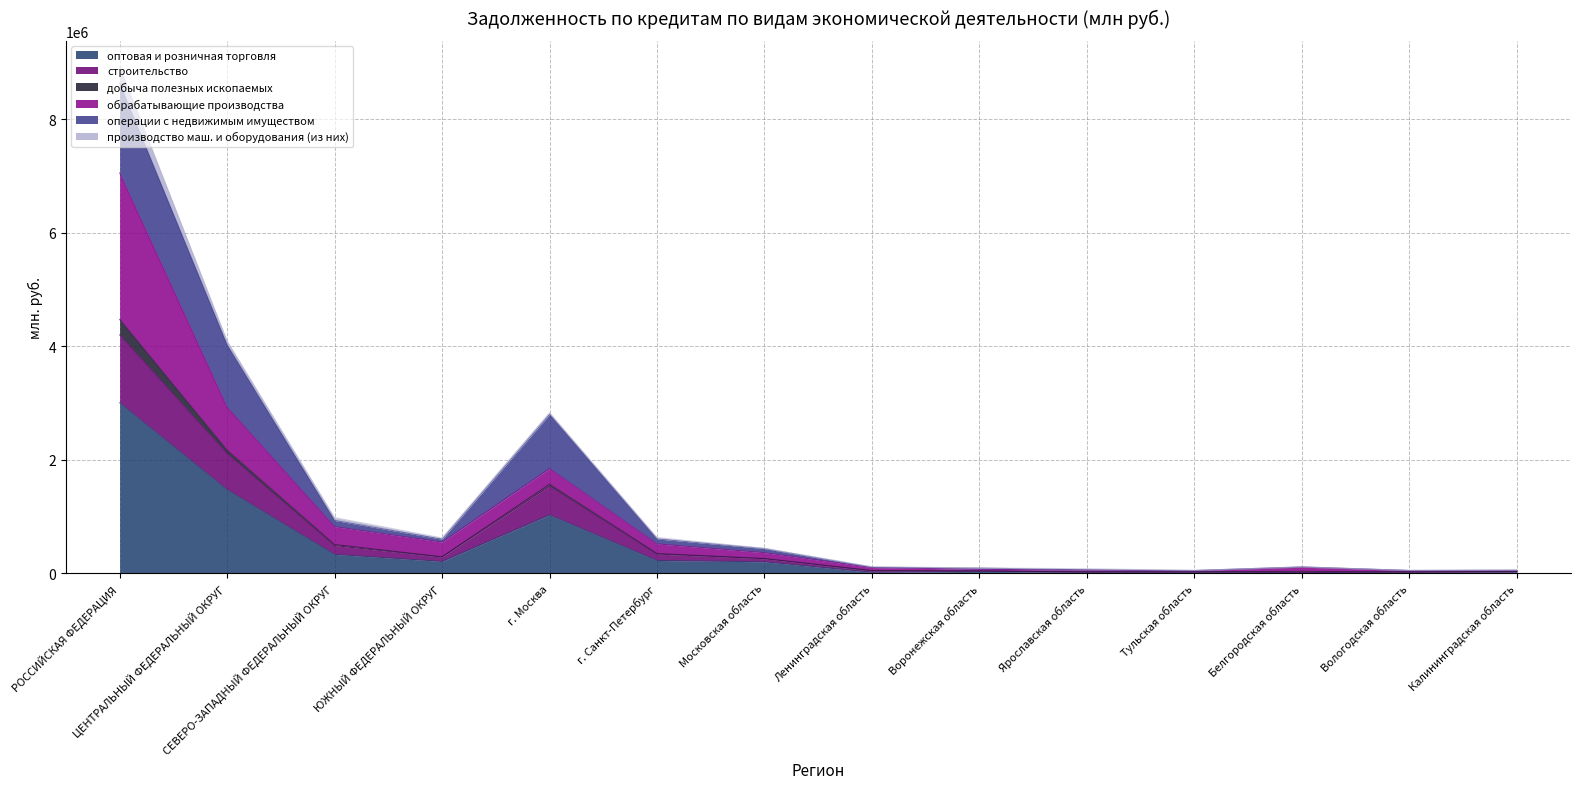

Which category has the highest value in the оптовая и розничная торговля series?

РОССИЙСКАЯ ФЕДЕРАЦИЯ